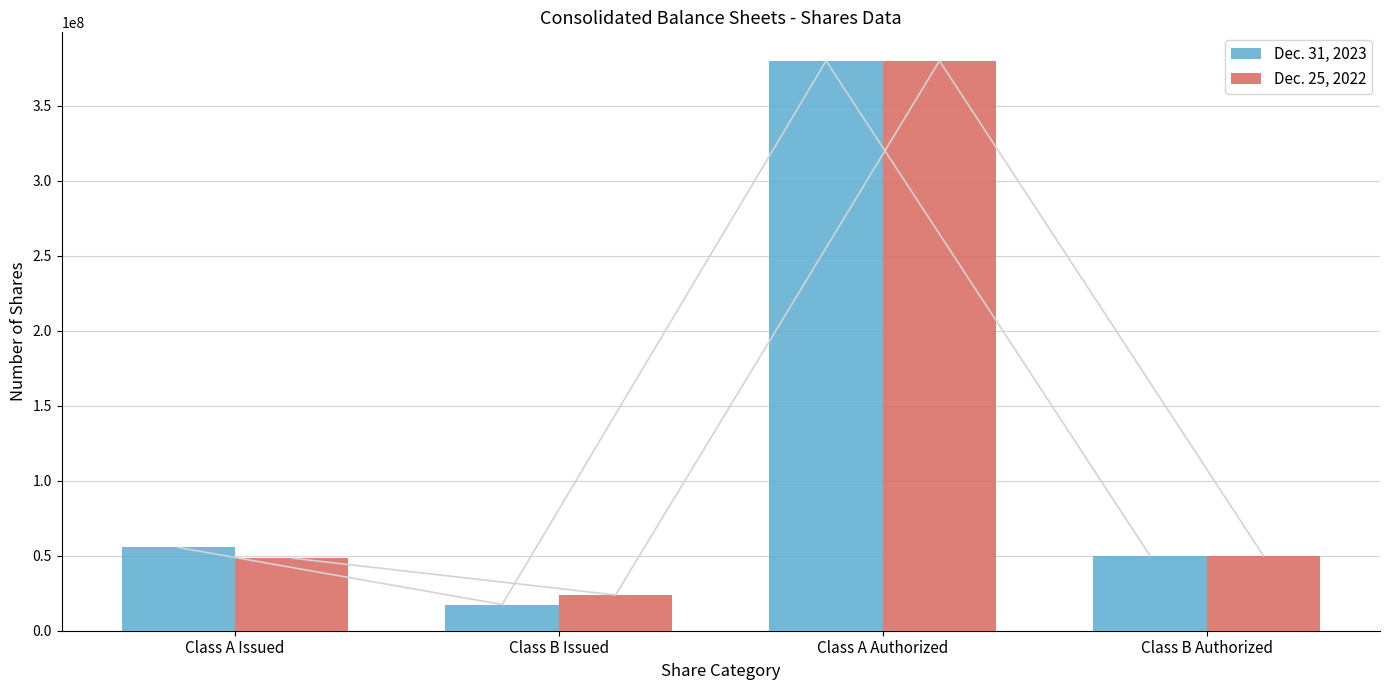

At which category is the sum across all series the highest?

Class A Authorized